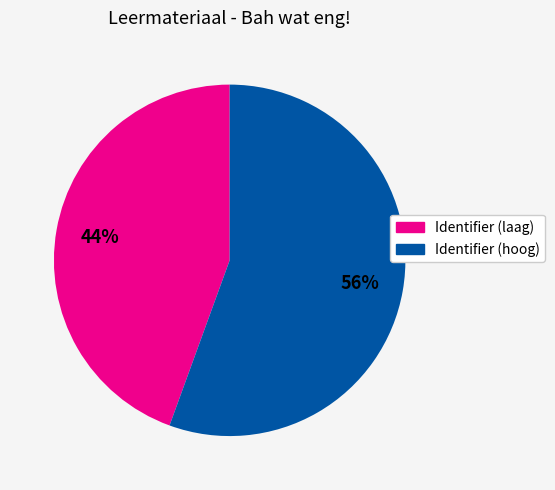

To the nearest percent, what is the average slice percentage?

50%